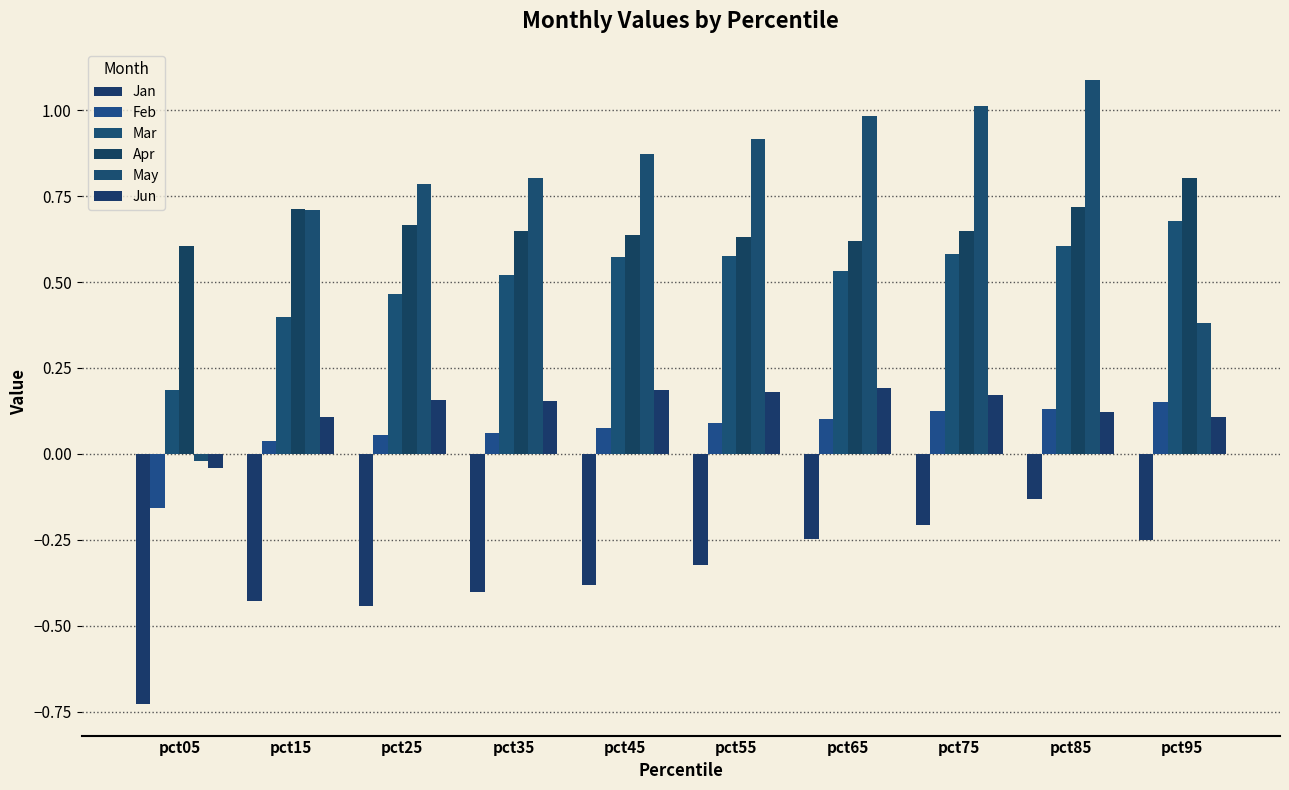

Where is Jan nearest to the value 0?

pct85